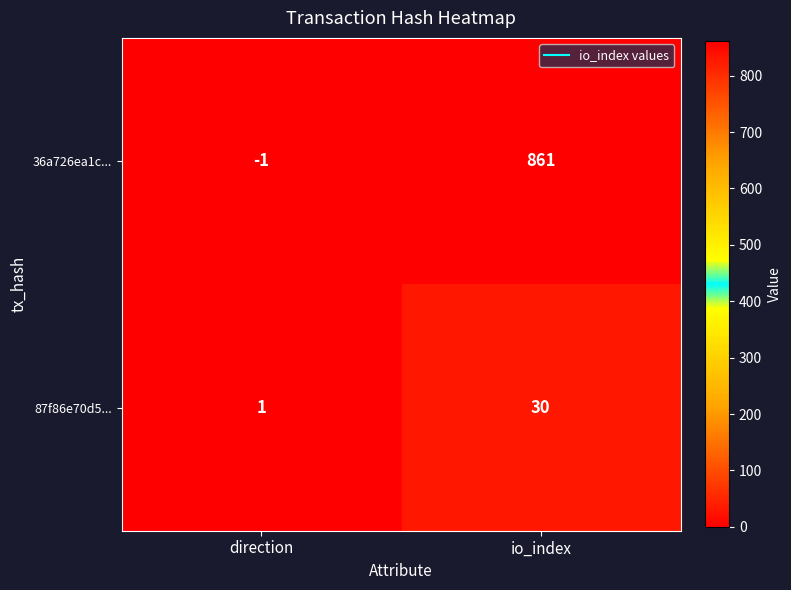

At which category does the chart reach its peak across all series?

io_index